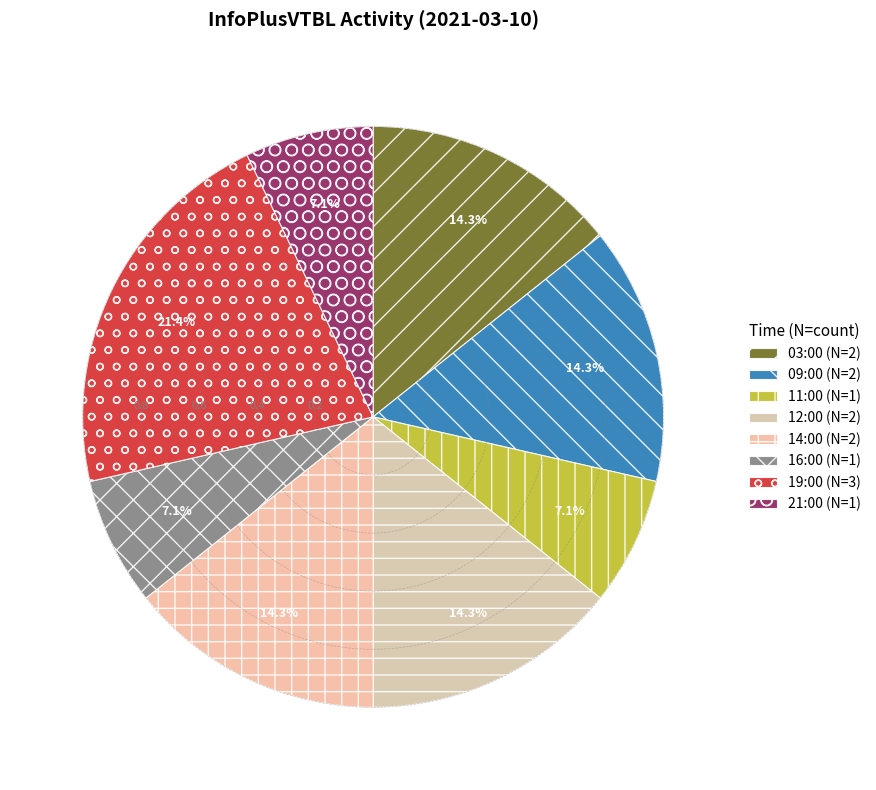

To the nearest percent, what is the difference between the 19:00 and 09:00 slice percentages?

7%